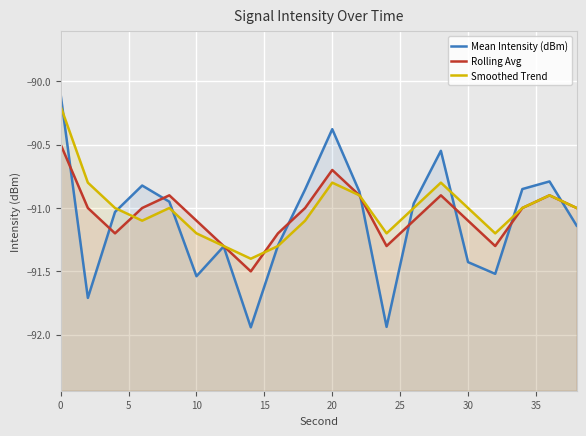

What is the highest value of the Rolling Avg series?

-90.5